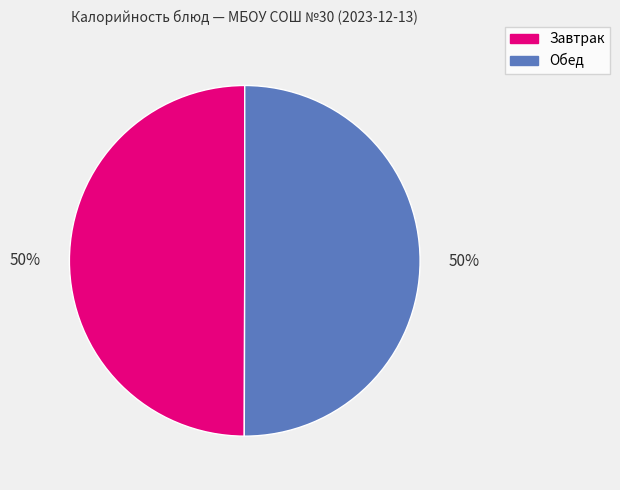

To the nearest percent, what is the average slice percentage?

50%